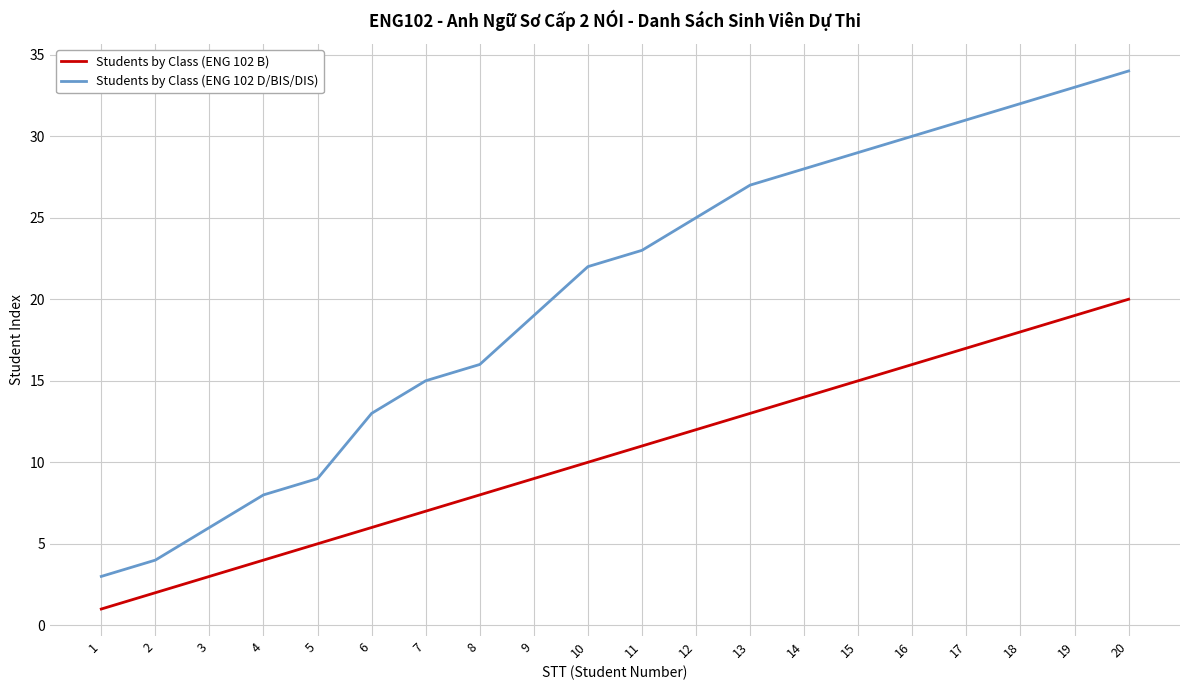

The value of Students by Class (ENG 102 D/BIS/DIS) at 2 is 4. True or false?

True